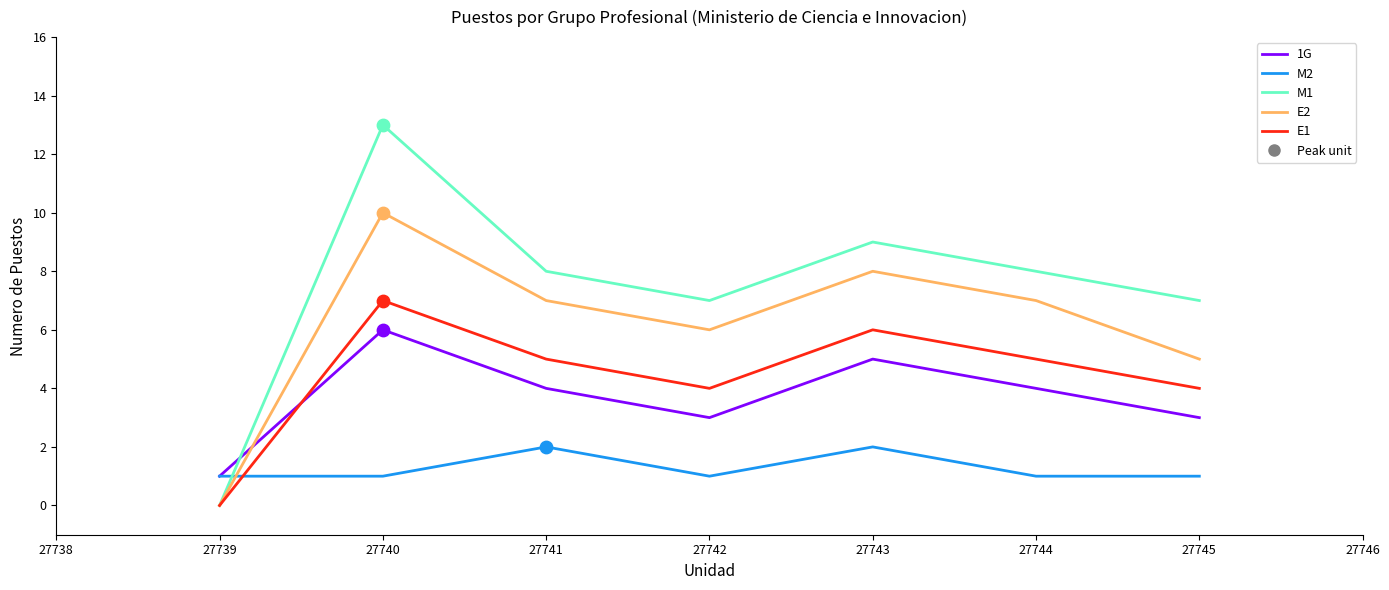

What is the greatest value displayed?

13